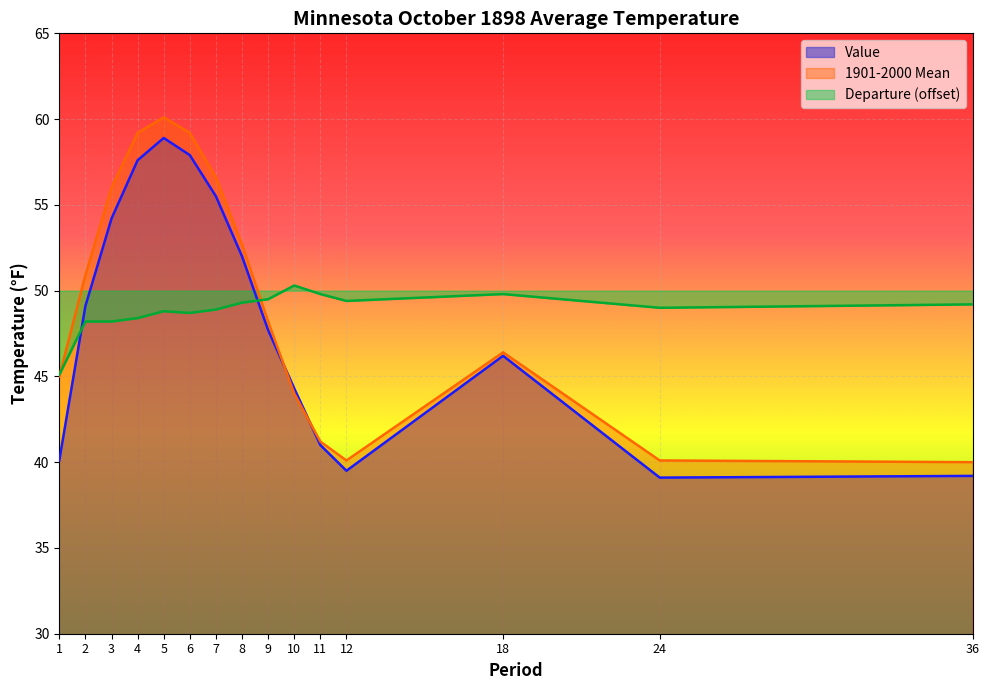

True or false: Value and Departure cross at least once.

True